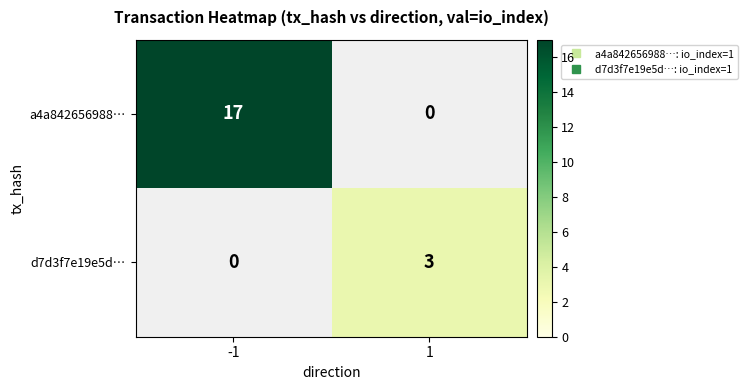

Reading left to right, list all the values displayed in this chart.

a4a842656988…: 17	0
d7d3f7e19e5d…: 0	3